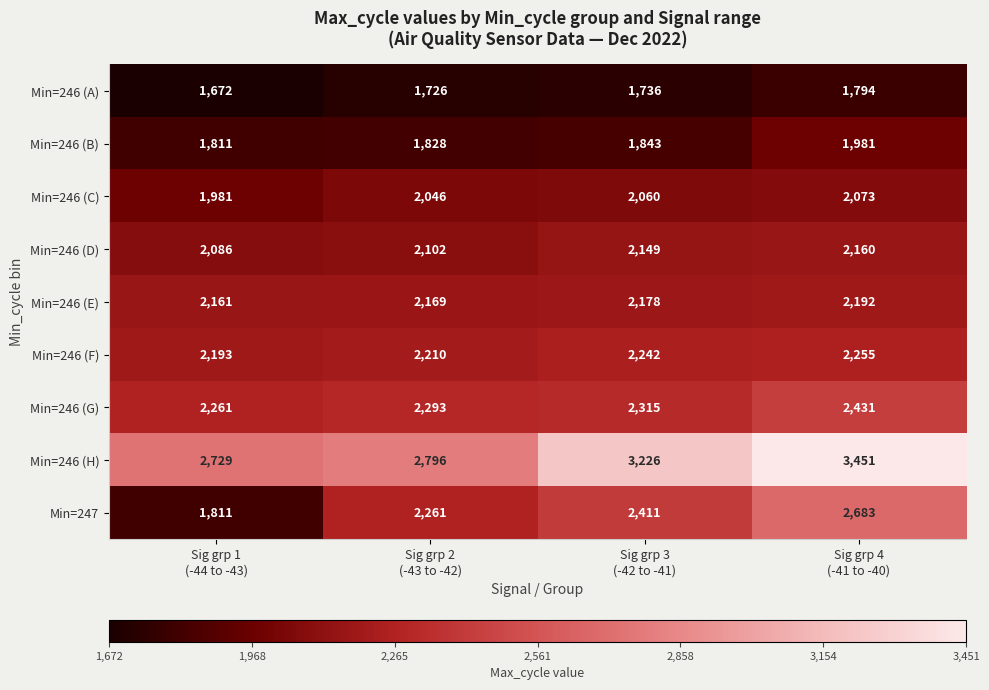

Which series has the largest total across all categories?

Min=246 (H)